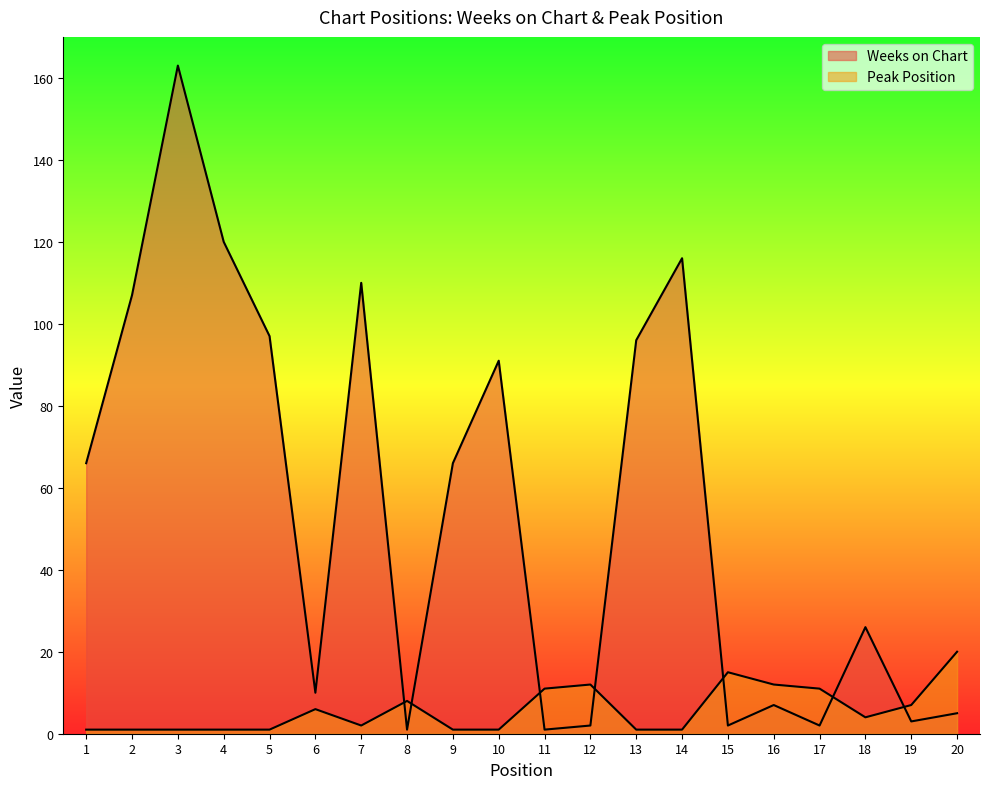

Read the Peak Position value at 15.

15